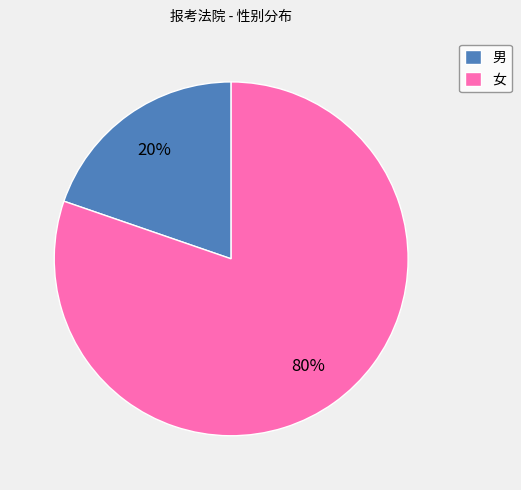

The 男 slice represents 30% of the pie. True or false?

False